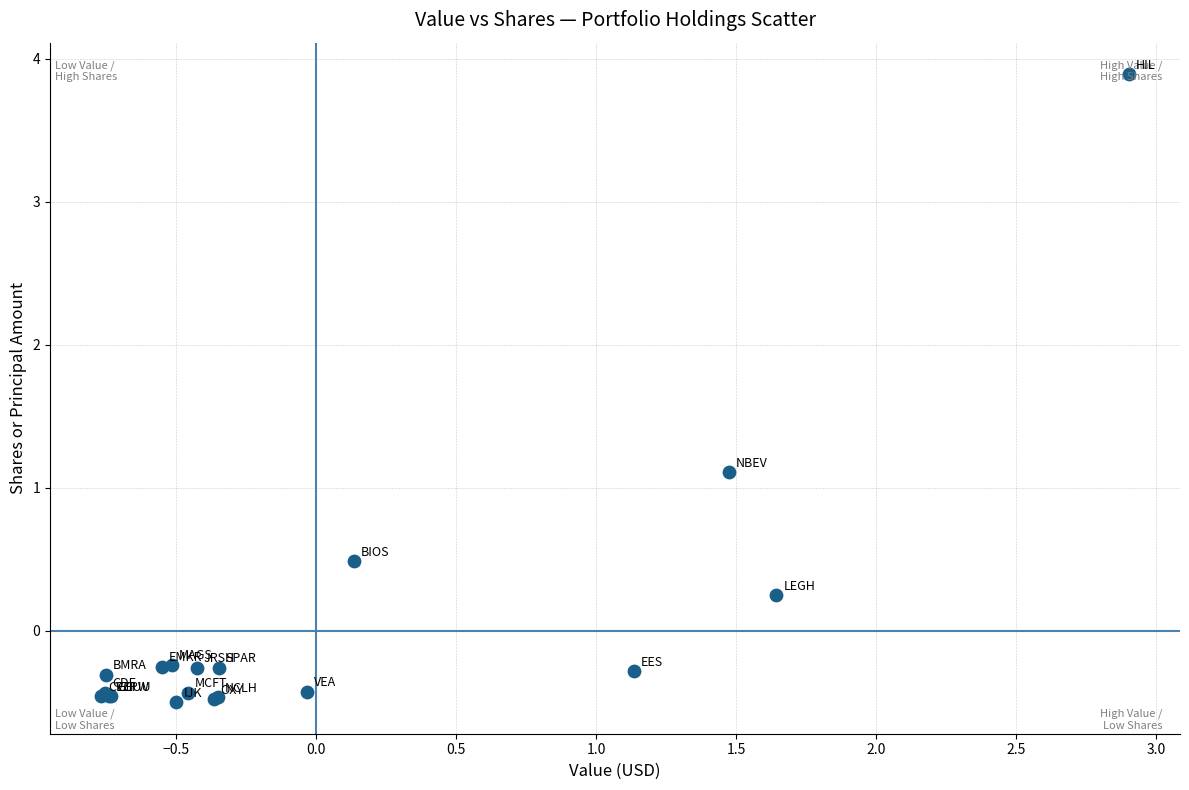

What Y value in the scatter plot is closest to 1?

1.1